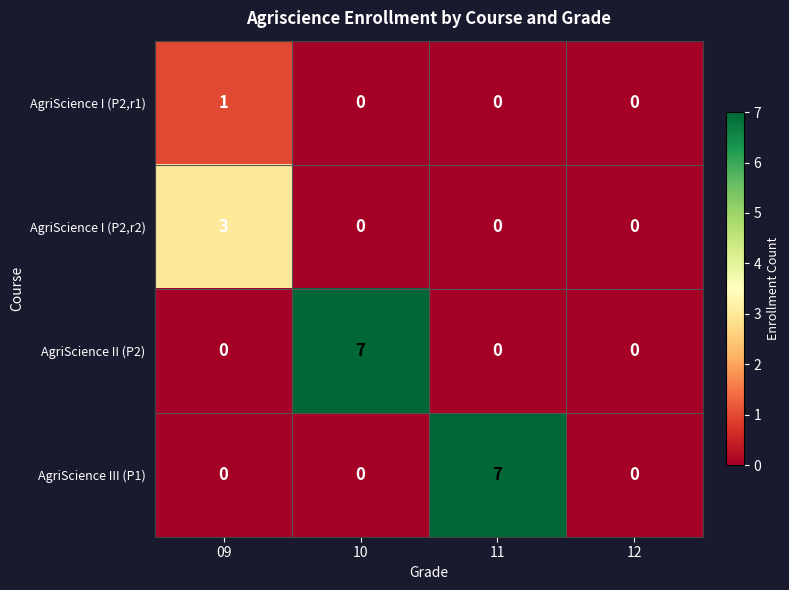

Reading right to left, transcribe all the data shown in this chart.

AgriScience I (P2,r1): 0	0	0	1
AgriScience I (P2,r2): 0	0	0	3
AgriScience II (P2): 0	0	7	0
AgriScience III (P1): 0	7	0	0